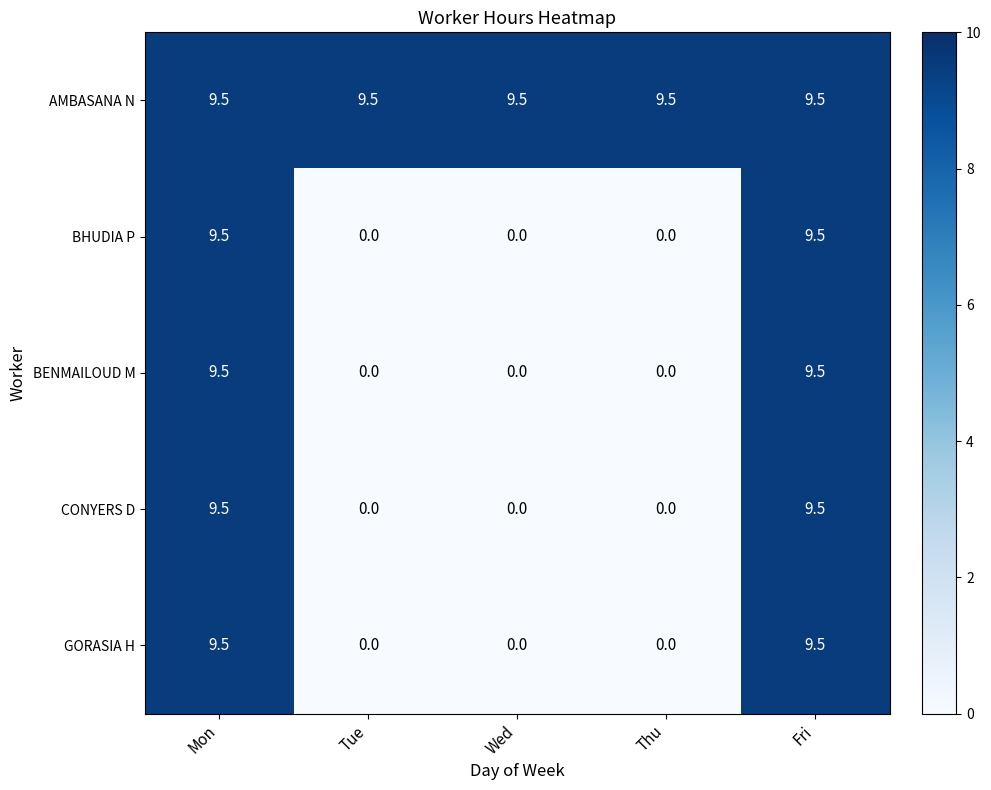

What is the difference between the maximum and minimum values in the BENMAILOUD M series?

9.5